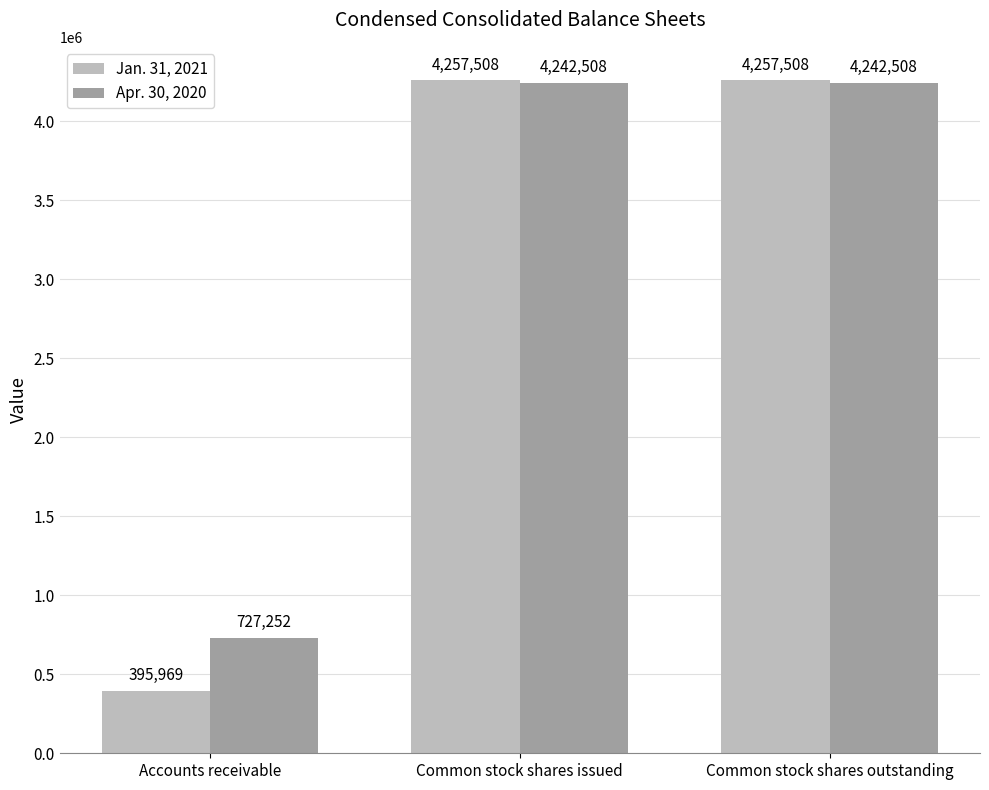

Count the number of categories in the chart.

3